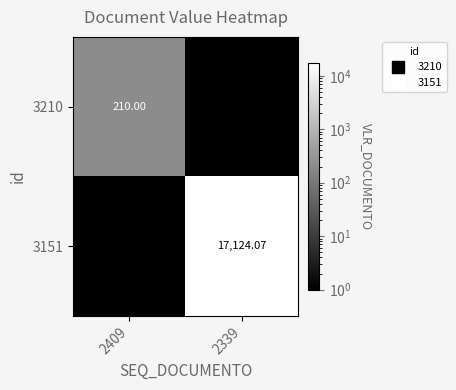

At which label is 3210 closest to 105?

2409